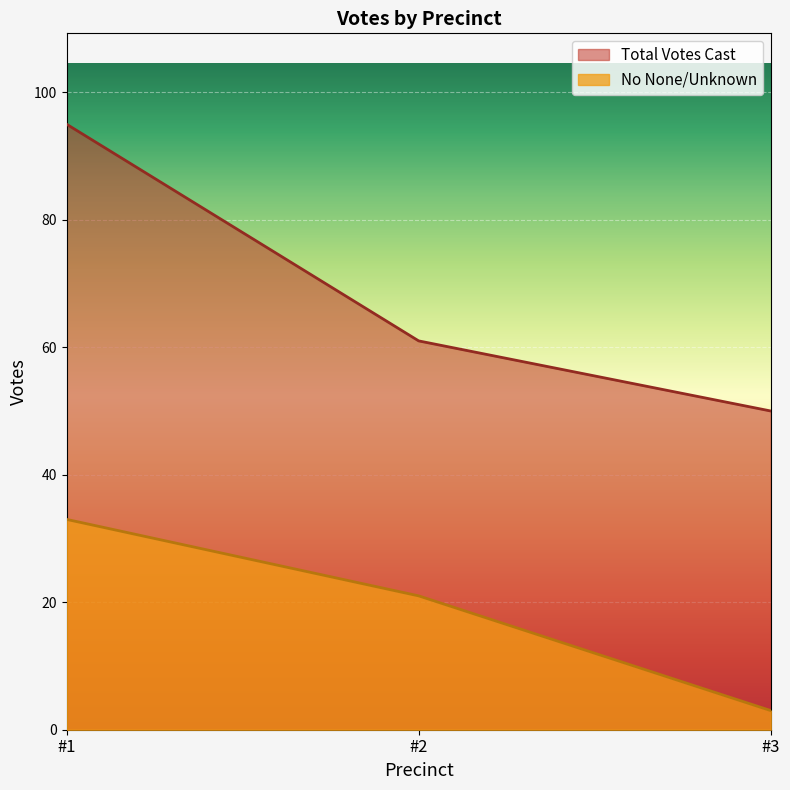

Reading right to left, what are all the values shown in this chart?

No None/Unknown: #3=3	#2=21	#1=33
Total Votes Cast: #3=50	#2=61	#1=95